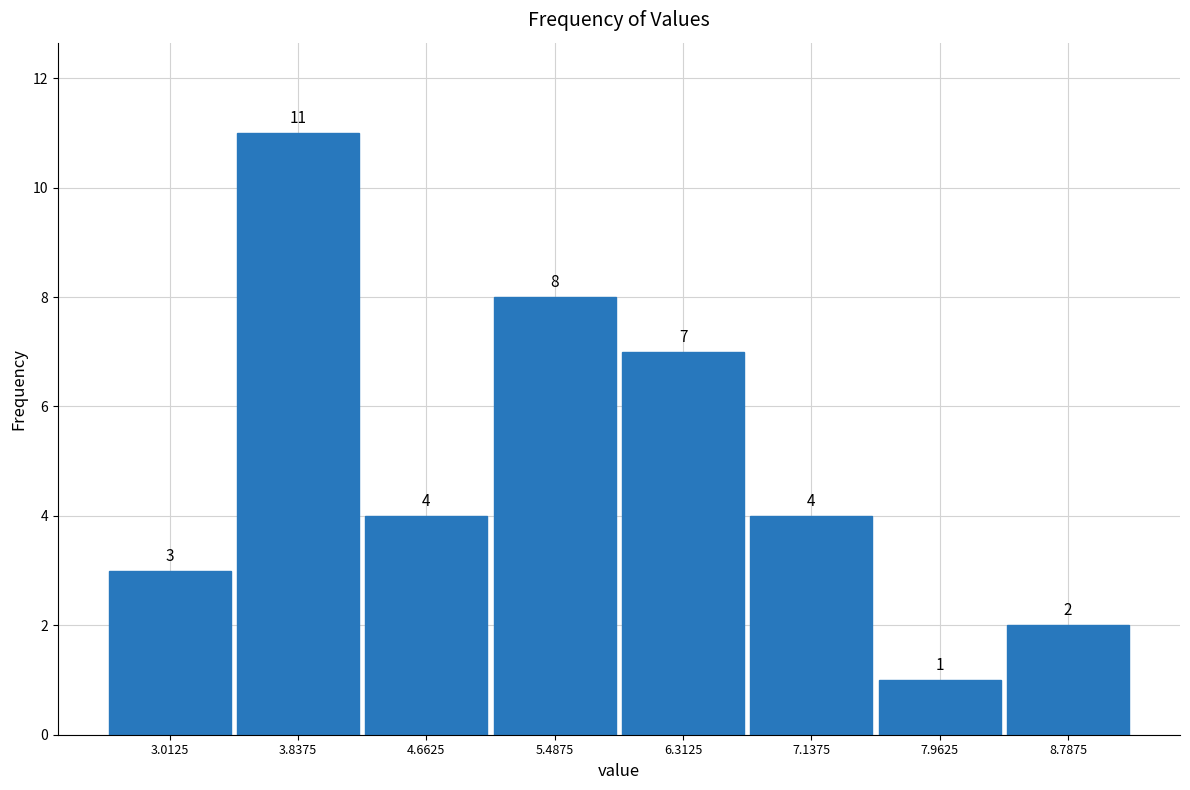

Which range on the x-axis has the tallest bar?

3.4 to 4.3